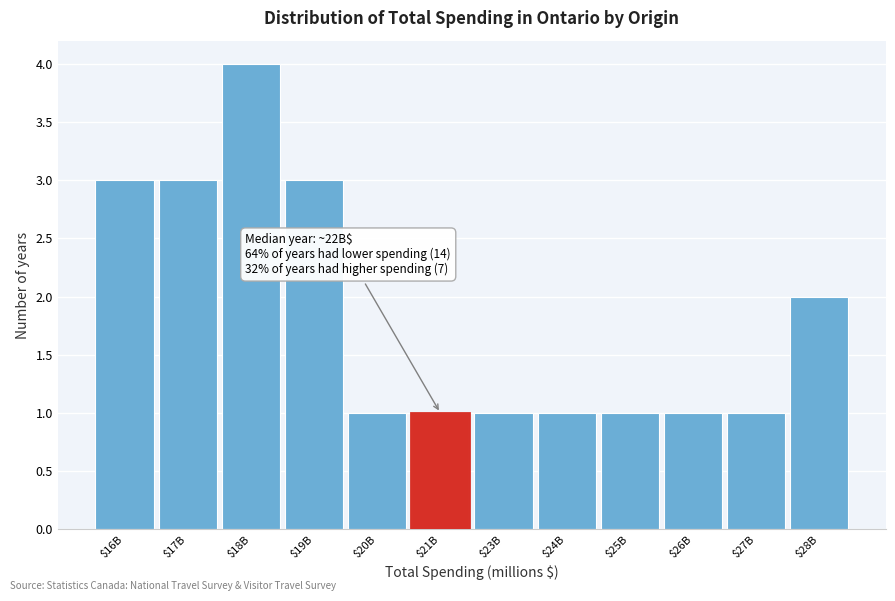

Reading right to left, list all the values displayed in this chart.

2	1	1	1	1	1	1	1	3	4	3	3